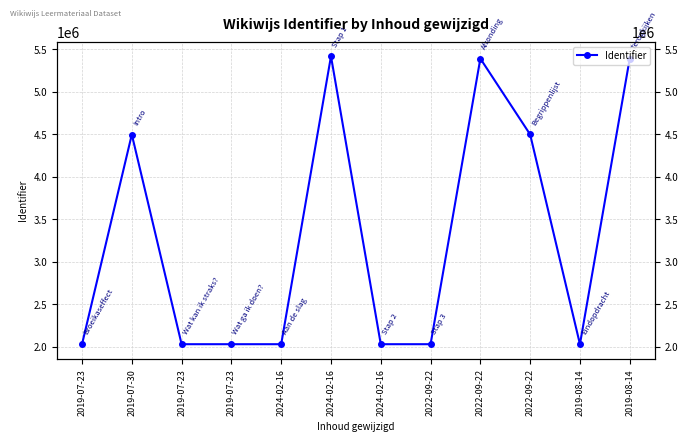

True or false: there are more than 0 points higher than both neighbors.

True